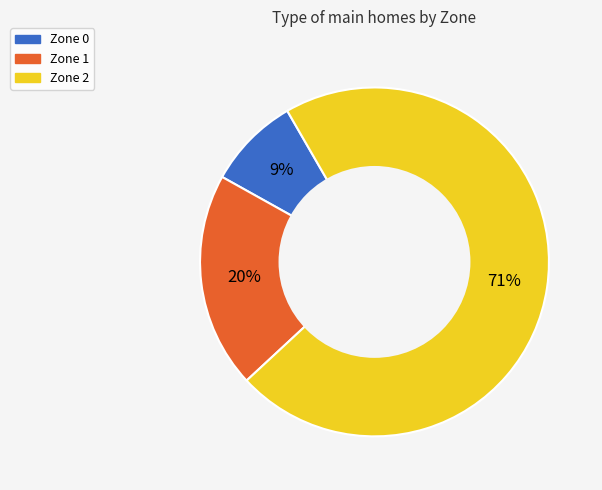

Do Zone 0 and Zone 1 together represent more than half of the pie?

No